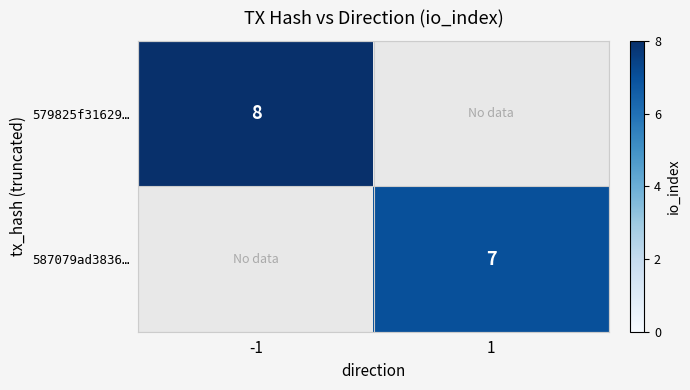

The 587079ad3836… series shows 7 at 1. True or false?

True